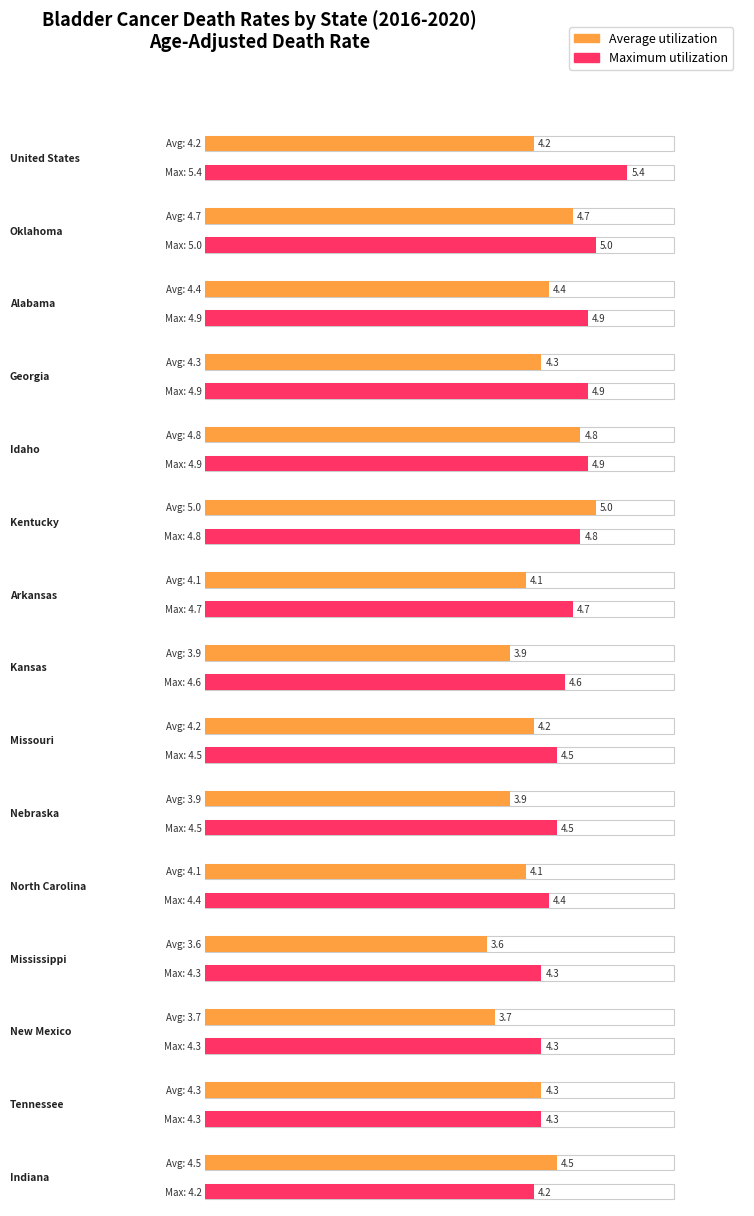

At which label does Maximum utilization reach its minimum?

Indiana